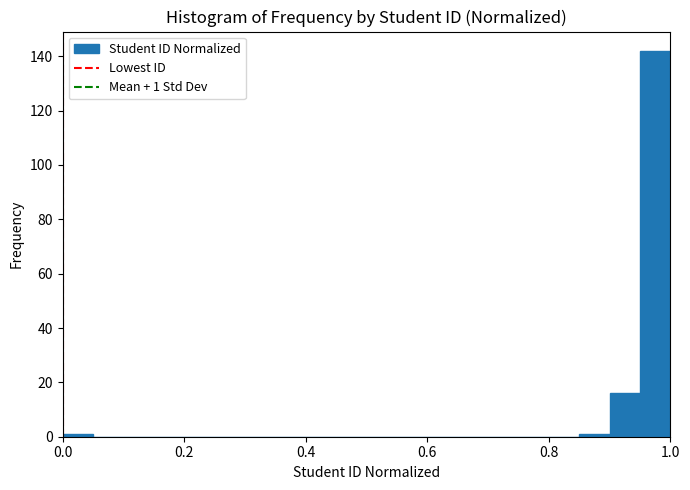

Read against the x-axis, roughly where is the centre of the tallest bar?

0.98